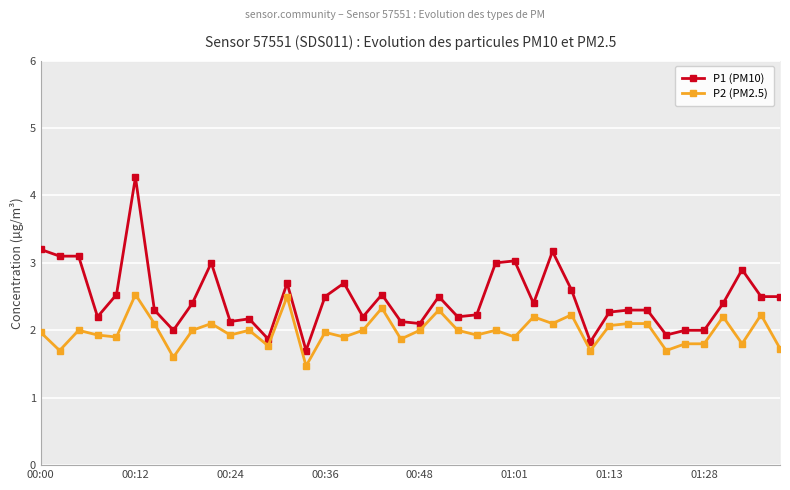

True or false: P1 (PM10) has more than 0 points higher than both neighbors.

True